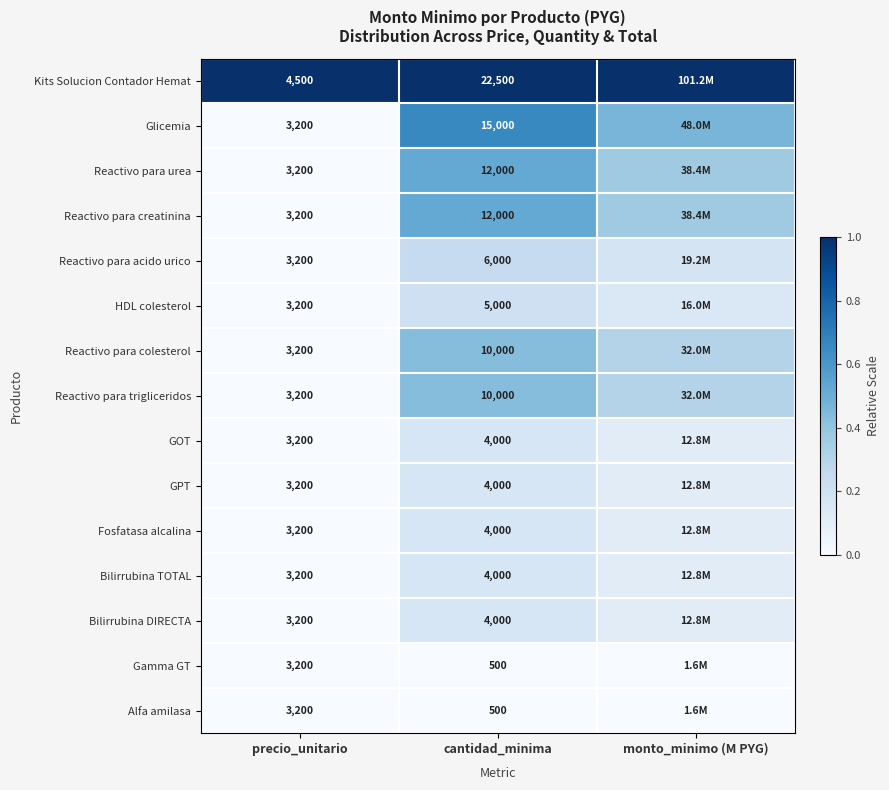

Between monto_minimo (M PYG) and cantidad_minima, which is larger?

cantidad_minima